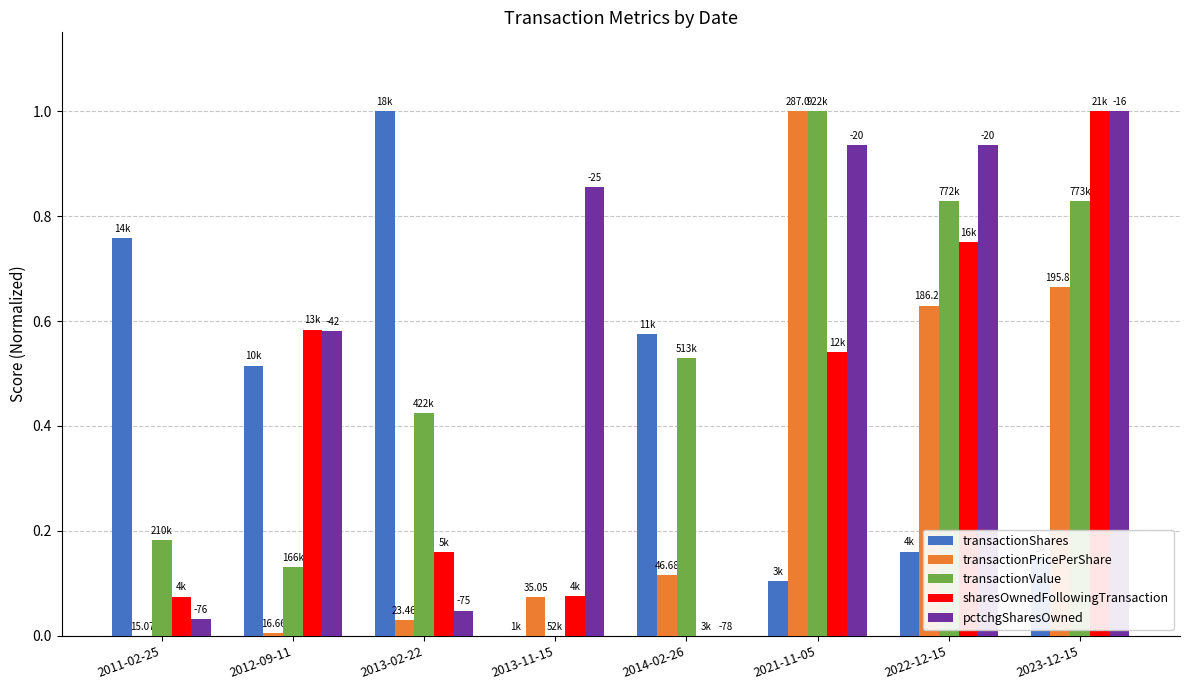

Between 2013-11-15 and 2023-12-15, which series saw the biggest shift?

sharesOwnedFollowingTransaction